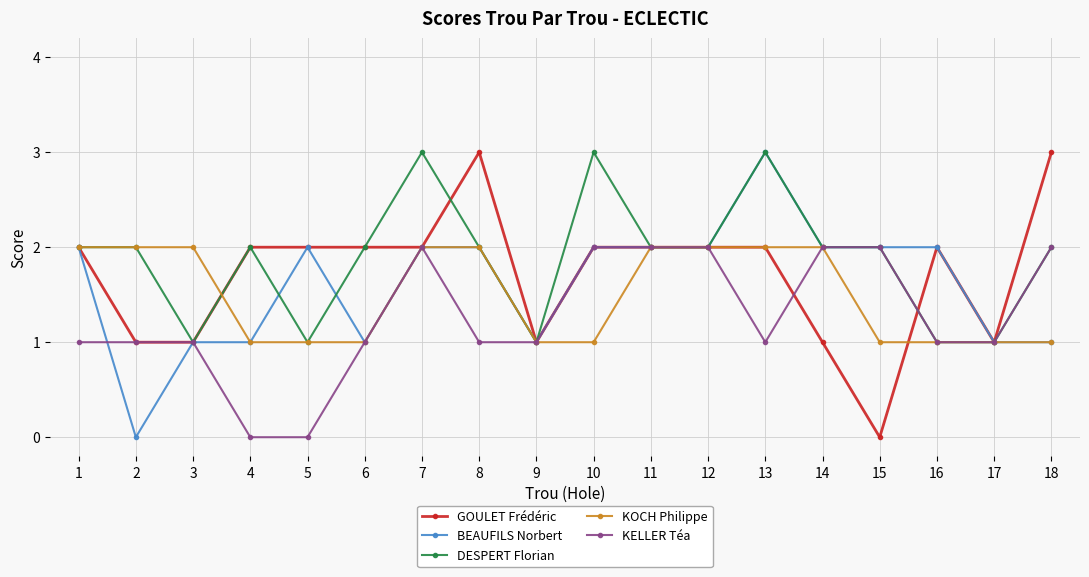

Is it true that BEAUFILS Norbert equals 0 at 3?

False